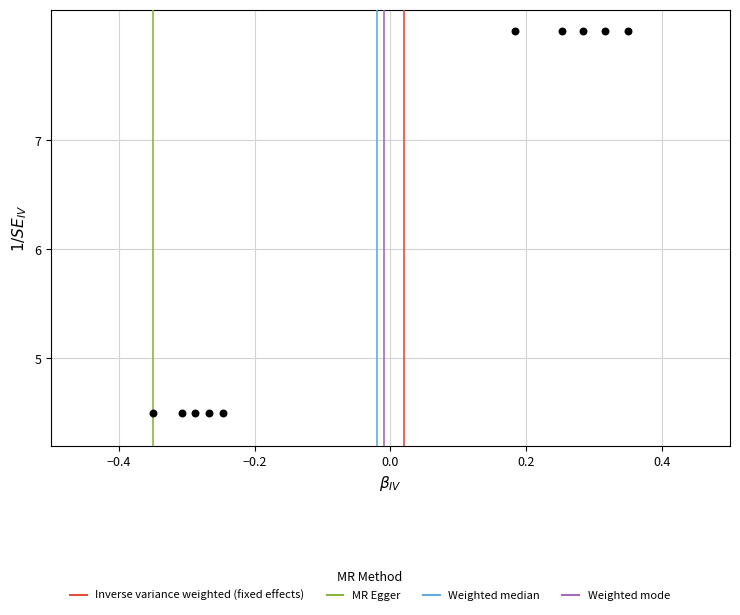

What is the range of Y values (max minus min)?

3.5